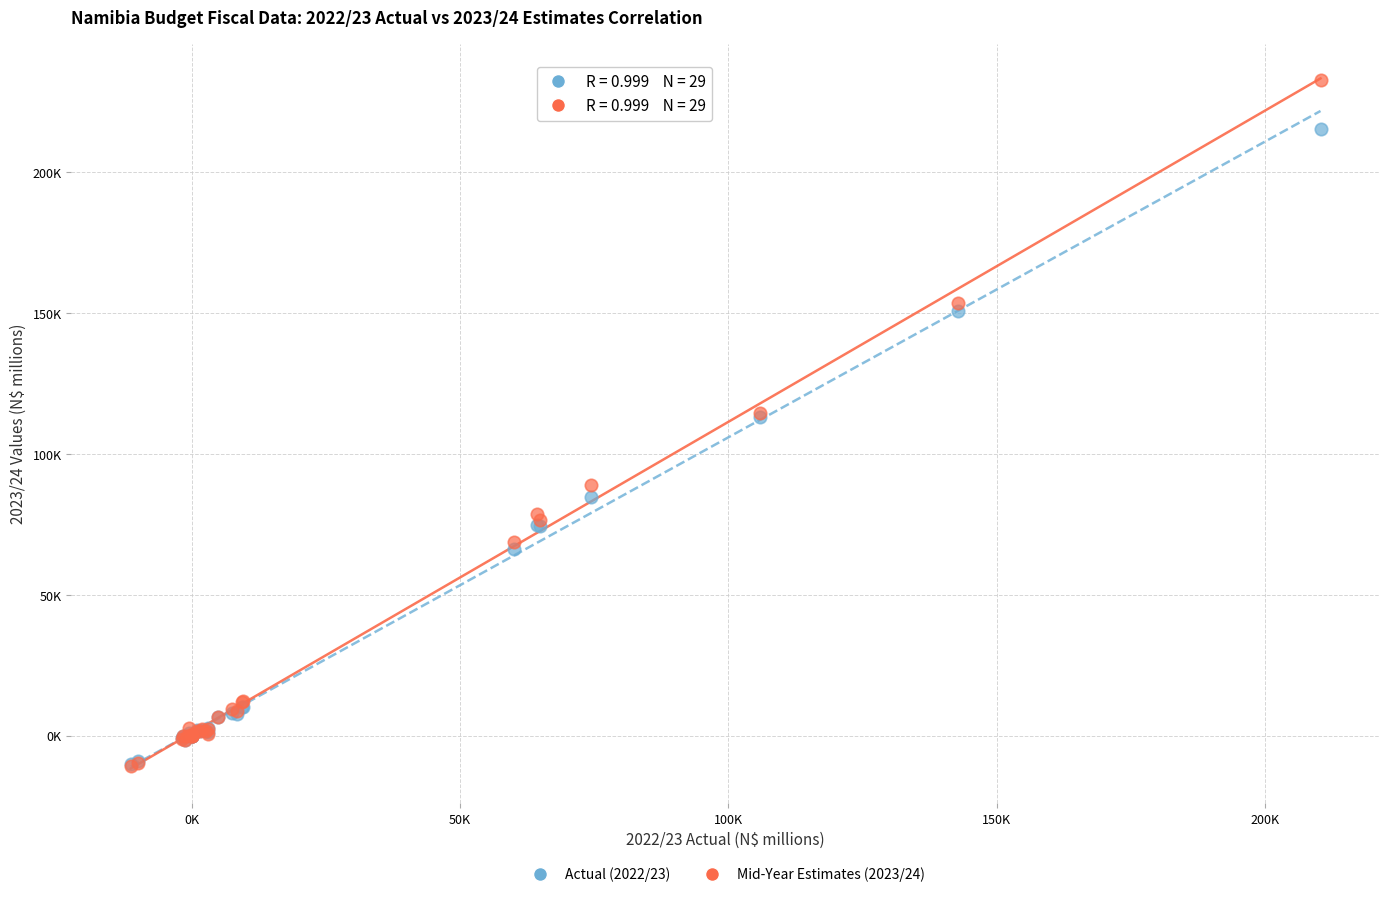

What are all the series names shown in the legend?

Actual (2022/23), Mid-Year Estimates (2023/24)